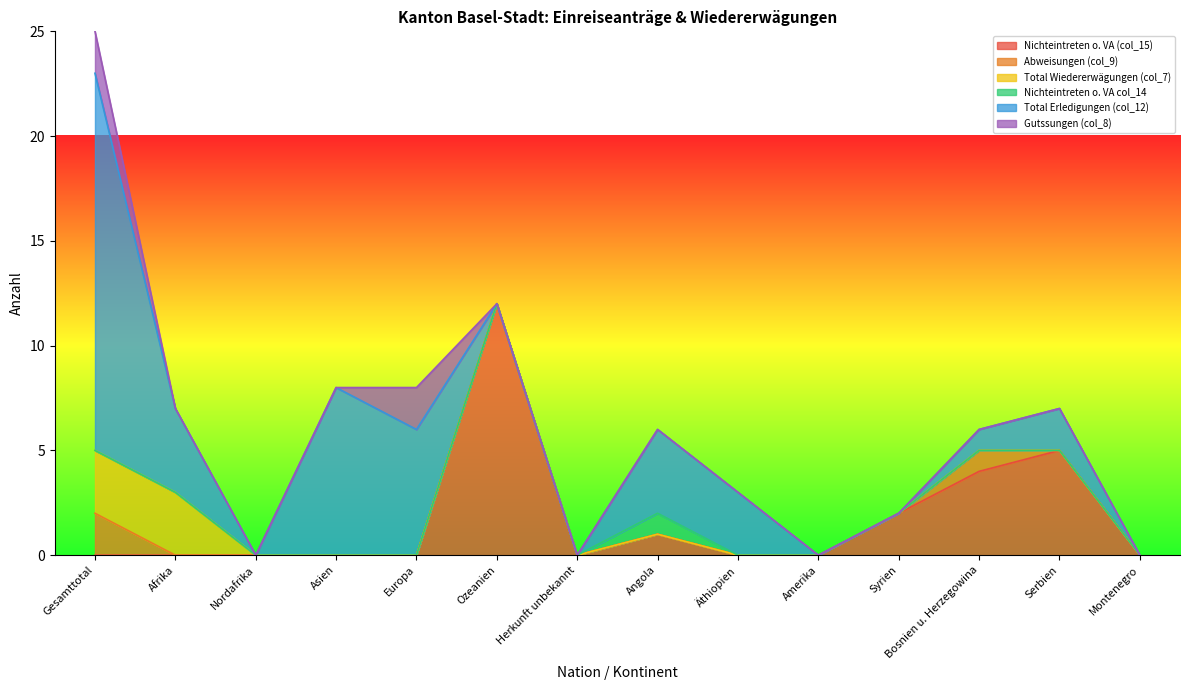

How many values in the Nichteintreten o. VA col_14 series exceed 0?

1